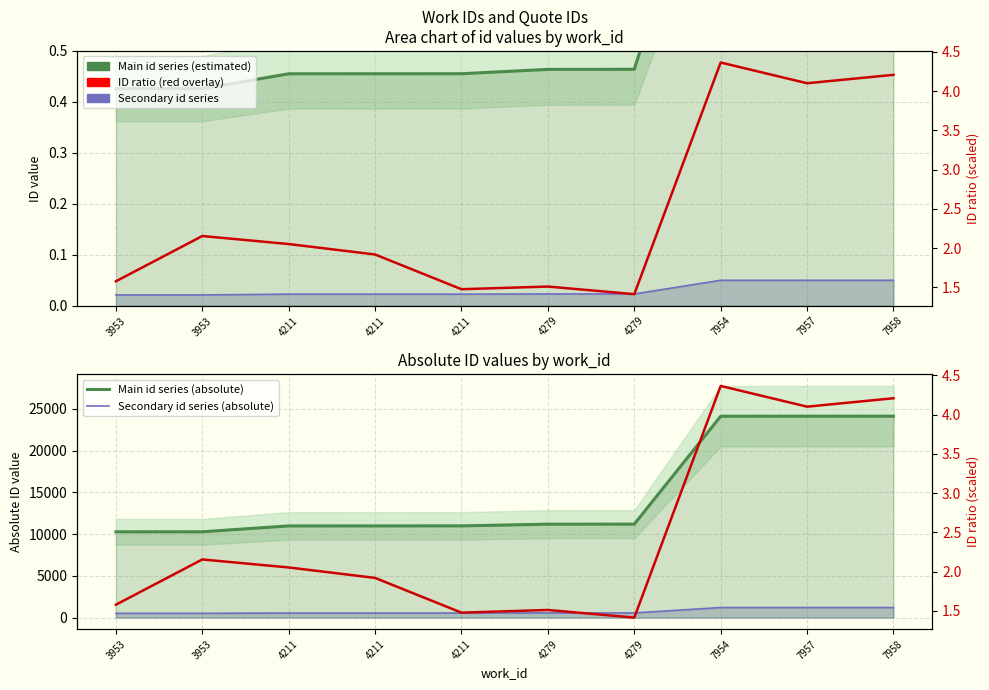

What value does the Secondary id series (absolute) series have at 4211?

549.4